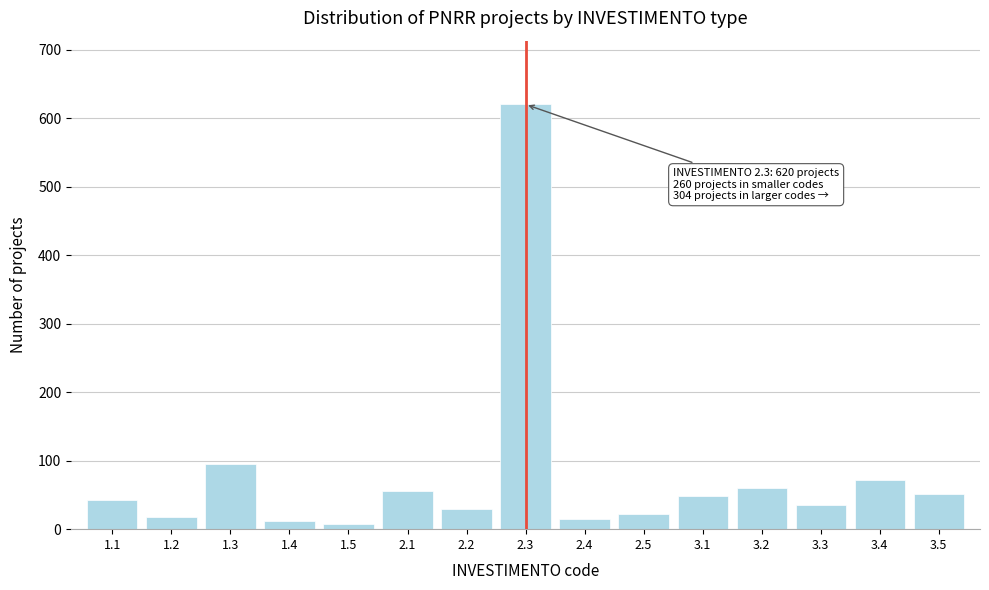

Reading left to right, extract all data points from this chart.

42	18	95	12	8	55	30	620	15	22	48	60	35	72	52